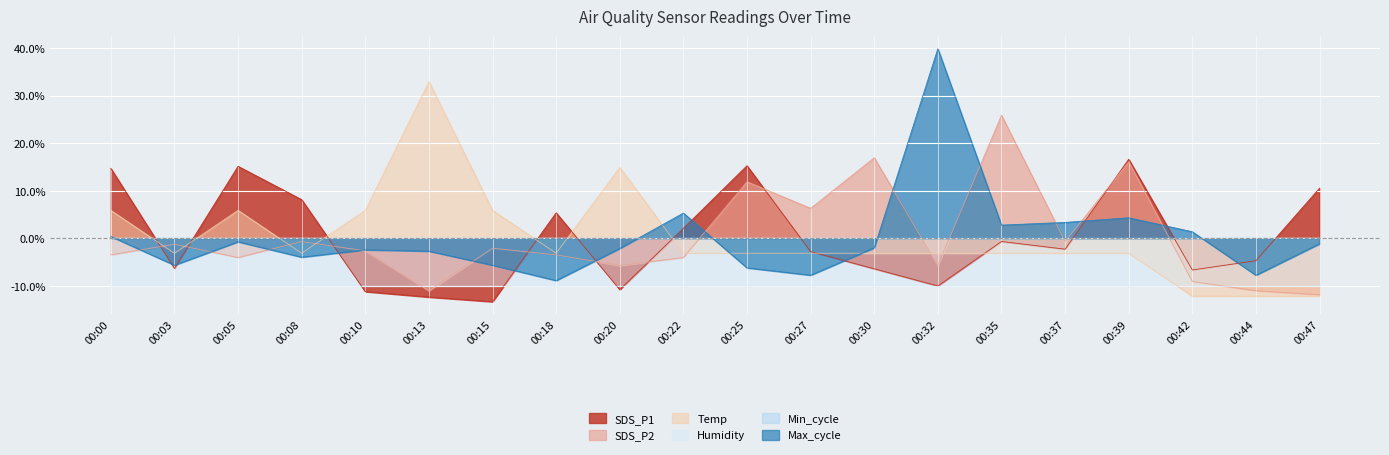

How many interior local peaks does the Max_cycle series have?

5